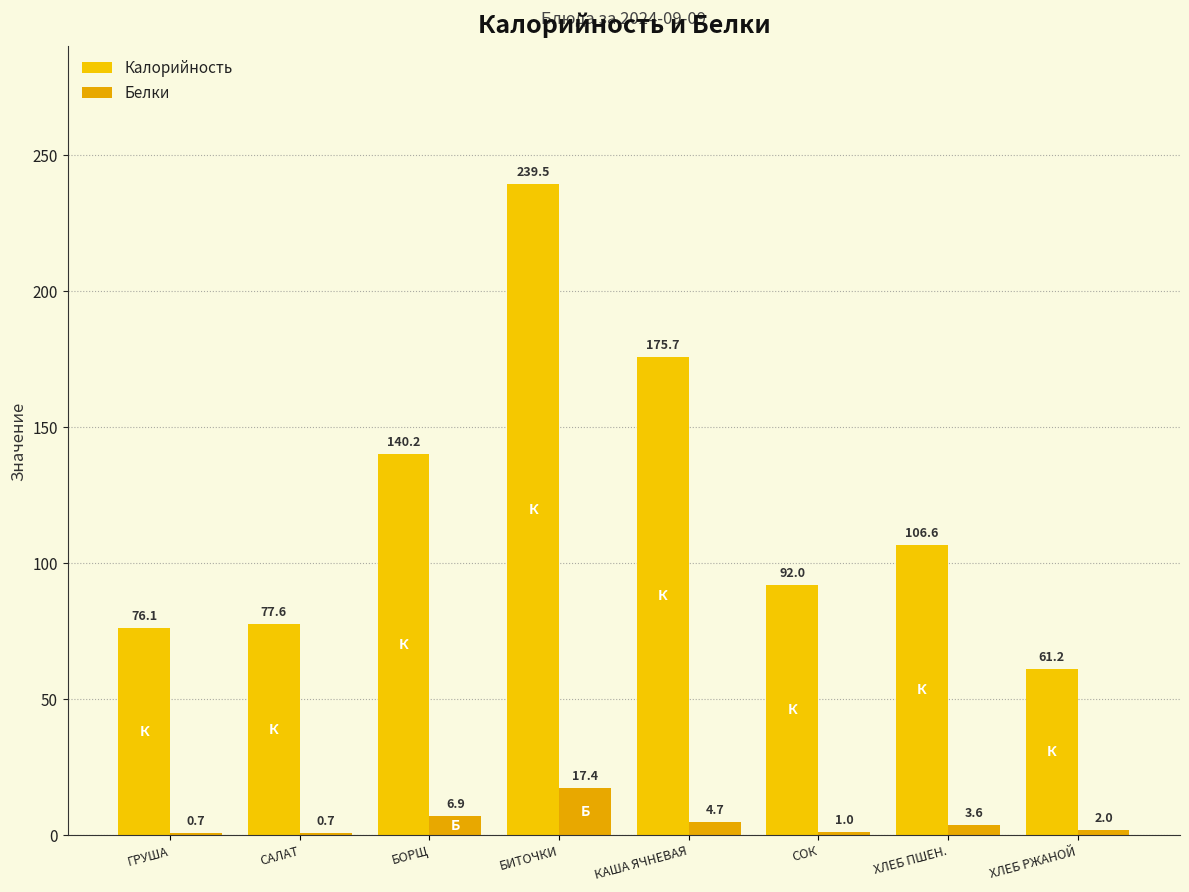

What is the spread (max minus min) of values at КАША ЯЧНЕВАЯ?

171.0